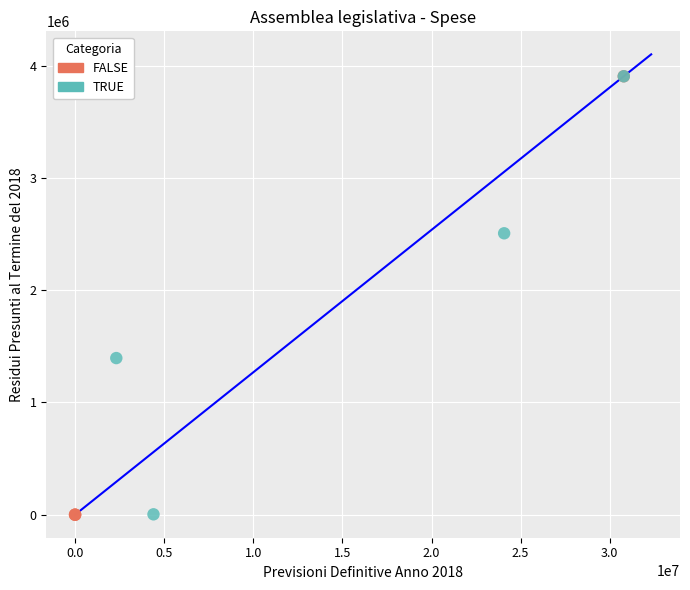

Which series has the largest Y range (max minus min)?

FALSE